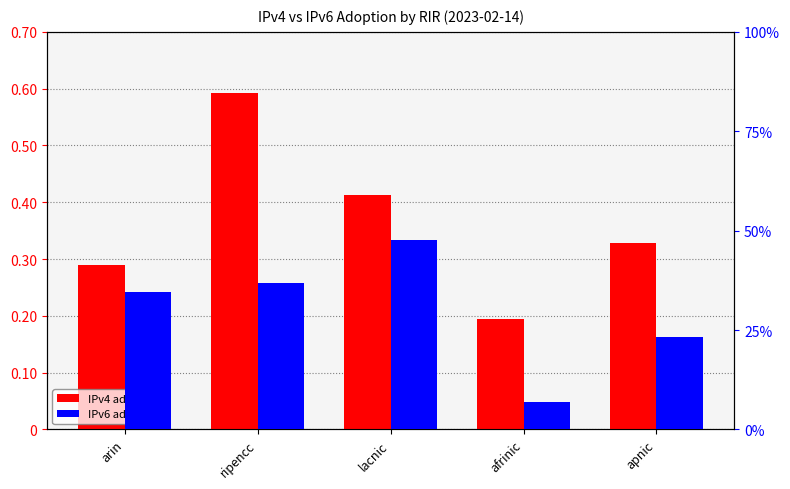

Reading right to left, extract all data points from this chart.

IPv4 adoption: apnic=0.3	afrinic=0.2	lacnic=0.4	ripencc=0.6	arin=0.3
IPv6 adoption: apnic=0.2	afrinic=0.1	lacnic=0.5	ripencc=0.4	arin=0.3